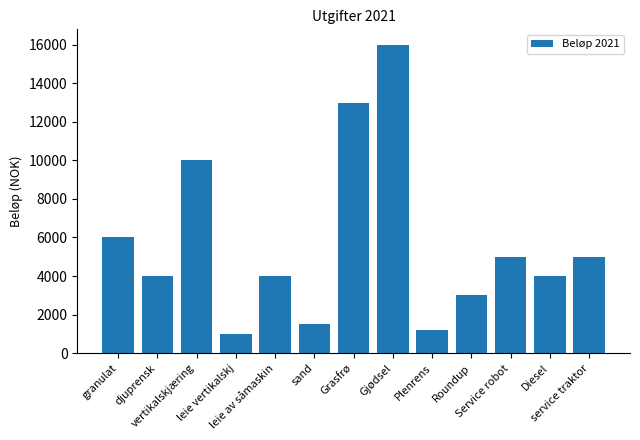

Does the chart contain stacked bars?

No